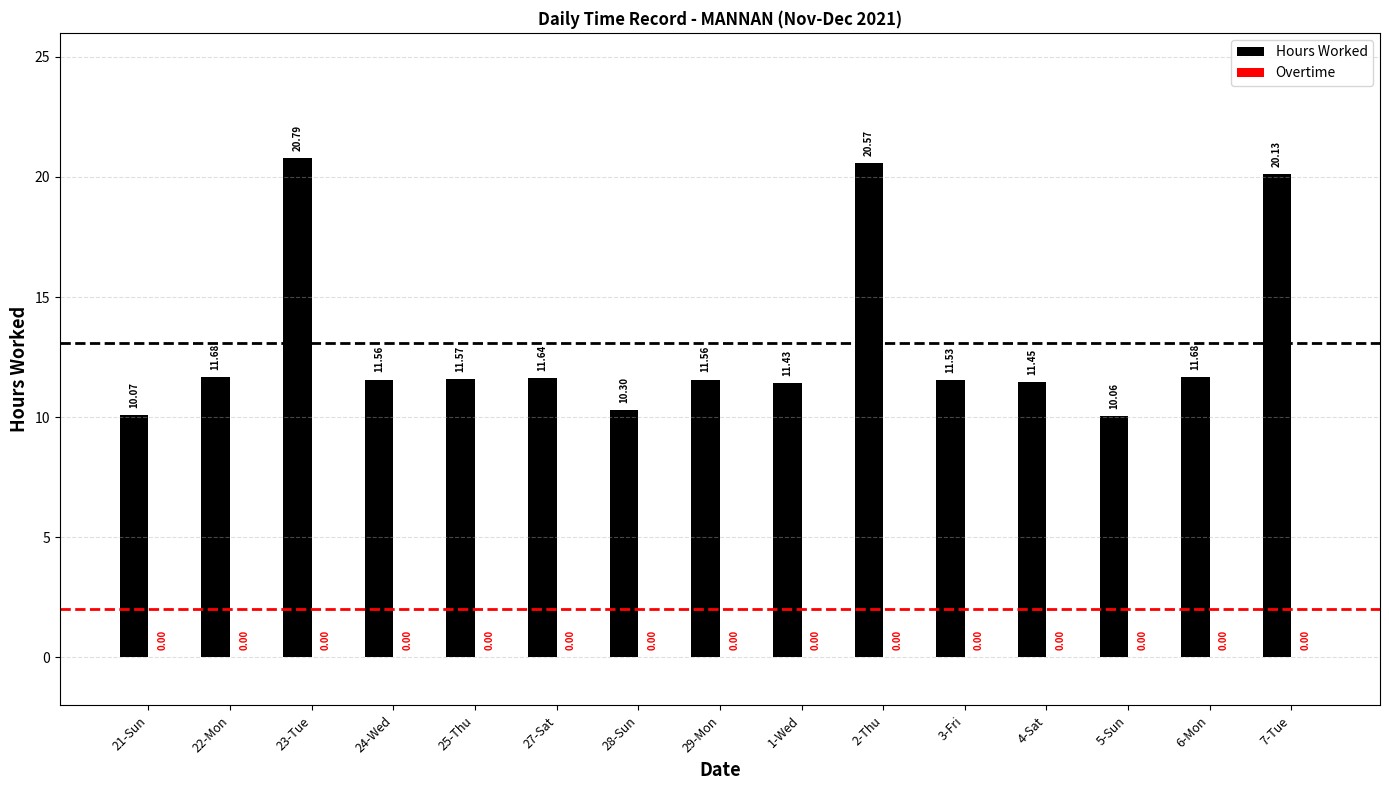

Does the chart contain any negative values?

No